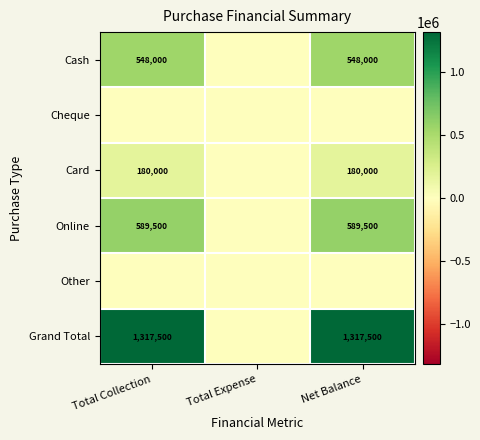

How many categories are shown in the chart?

3